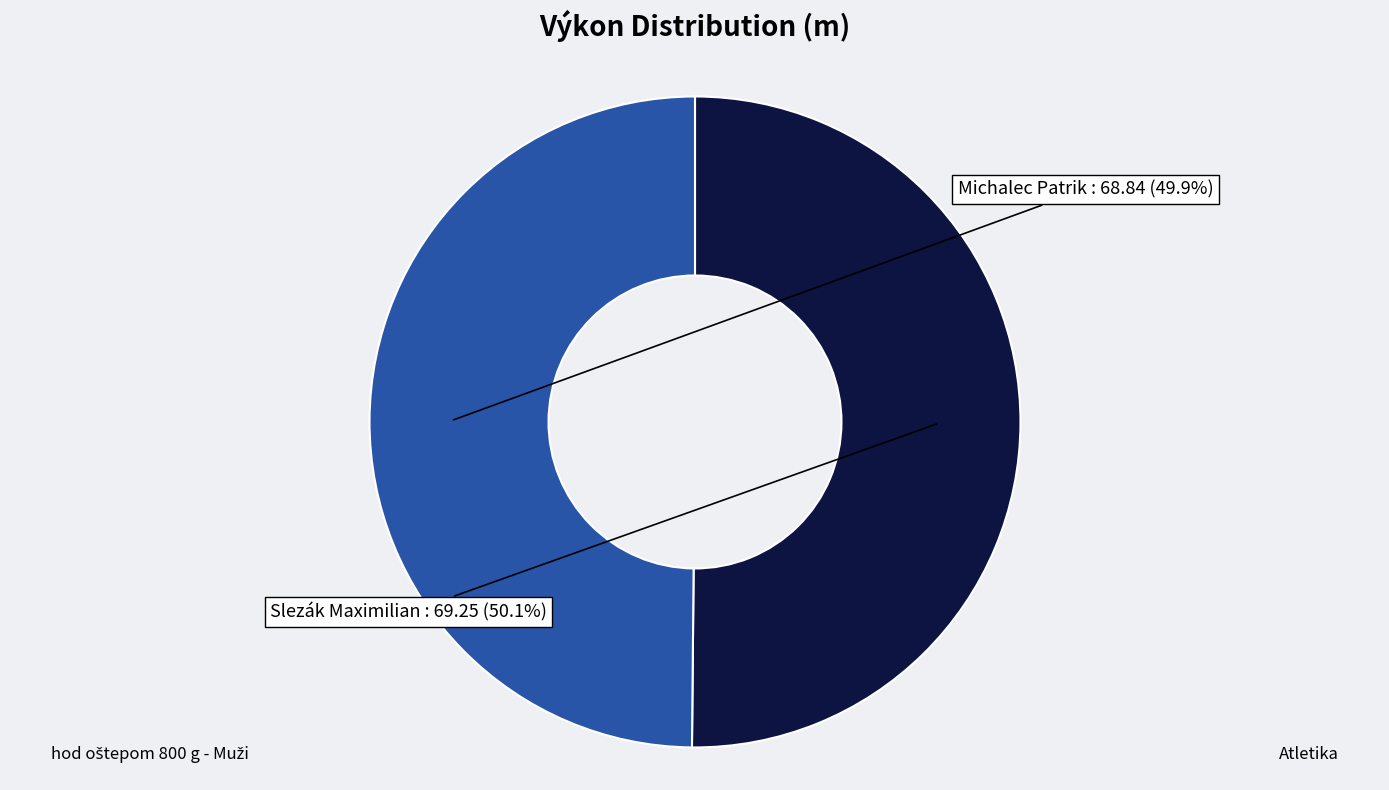

What is the ratio of the value at Slezák Maximilian to the value at Michalec Patrik?

1.0